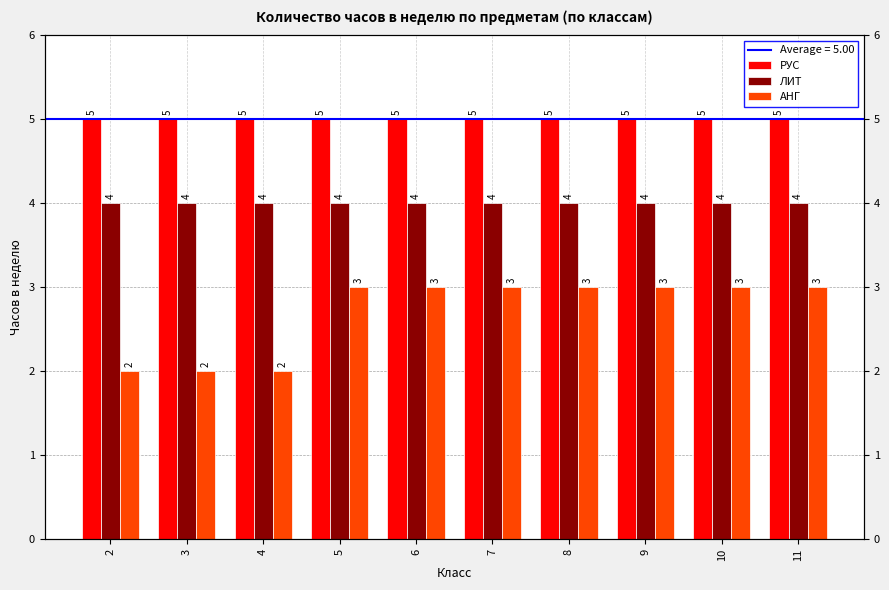

What is the difference between the second highest and second lowest values in the АНГ series?

1